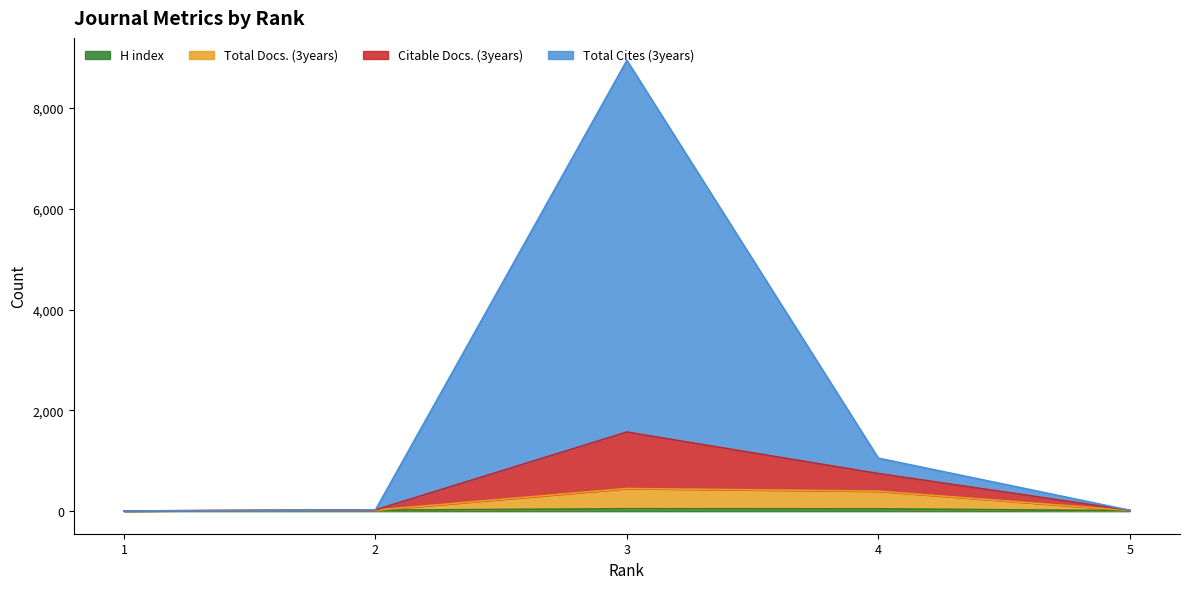

True or false: Total Cites (3years) and Citable Docs. (3years) cross at least once.

False